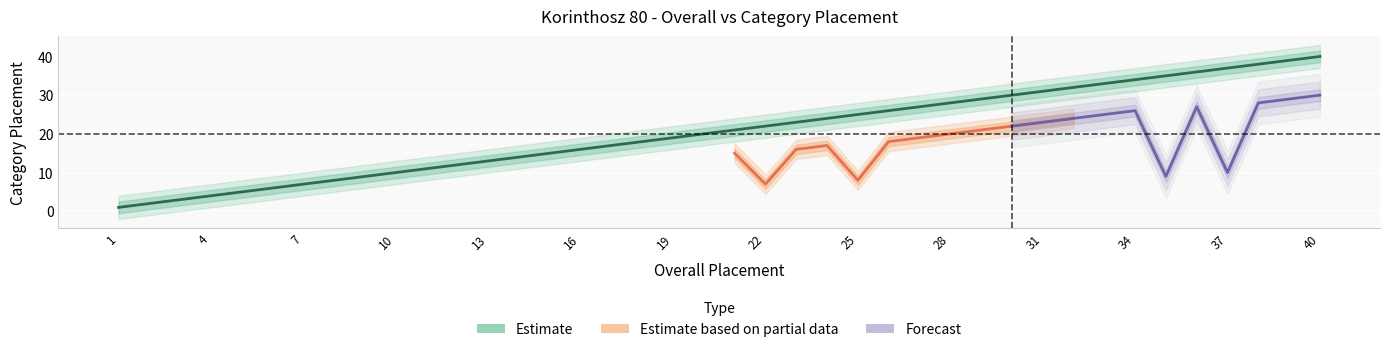

What is the maximum value shown in the chart?

40